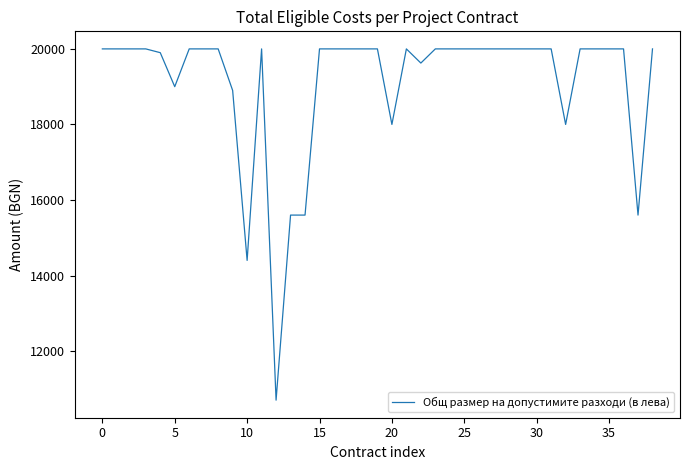

What is the maximum value shown in the chart?

20000